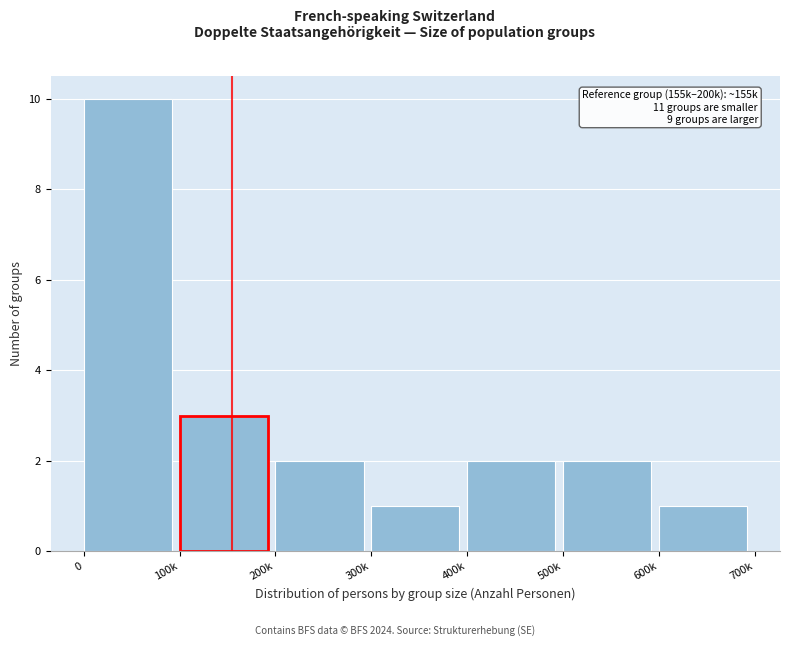

Reading left to right, list all the values displayed in this chart.

10	3	2	1	2	2	1